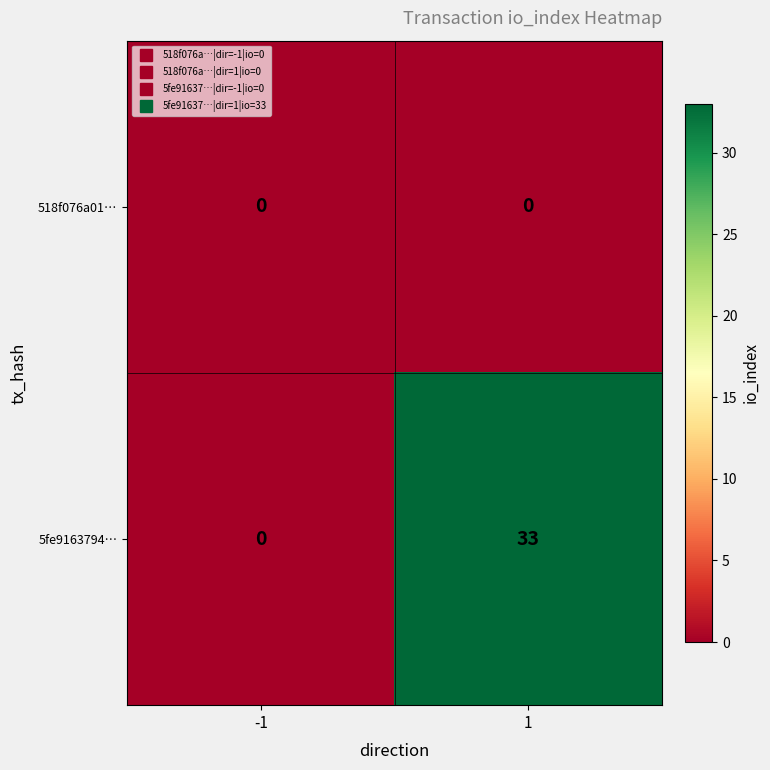

What is the spread (max minus min) of values at 1?

33